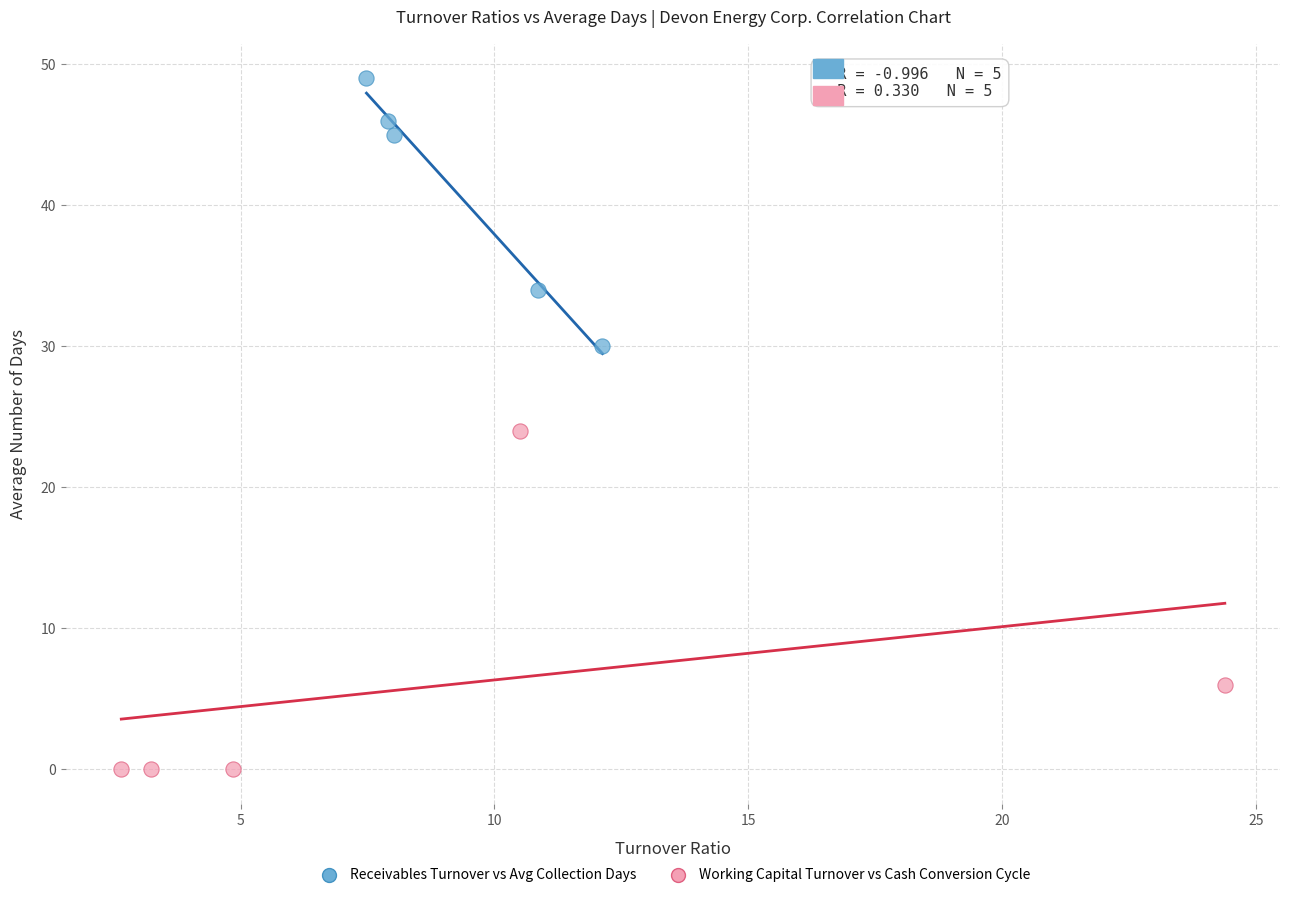

Which series has the largest Y range (max minus min)?

Working Capital Turnover vs Cash Conversion Cycle